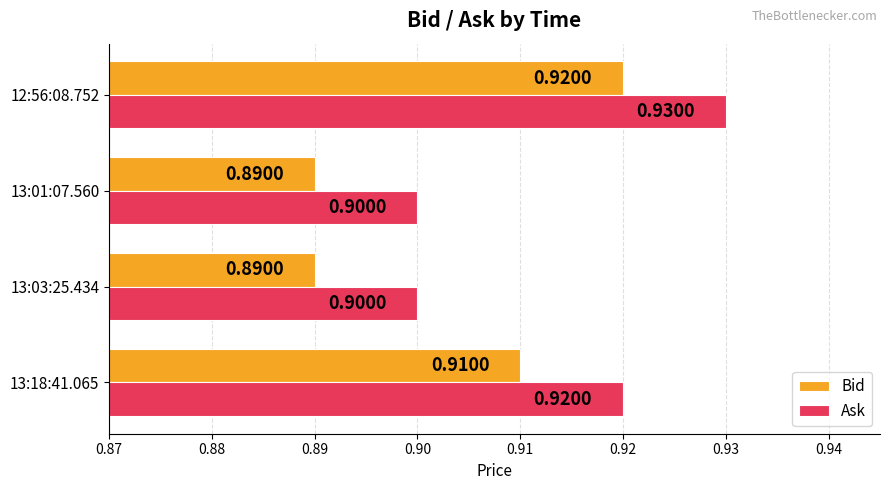

At which category is the sum across all series the highest?

12:56:08.752